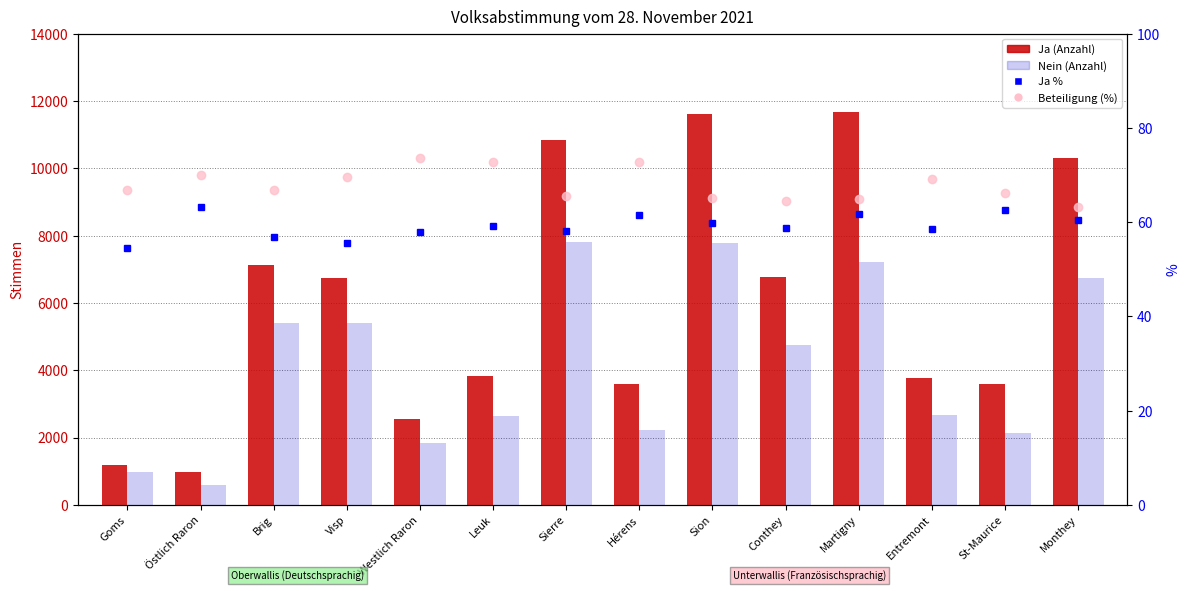

Reading right to left, extract all data points from this chart.

Ja: 10316.0	3596.0	3766.0	11677.0	6772.0	11618.0	3576.0	10846.0	3818.0	2539.0	6742.0	7124.0	987.0	1178.0
Nein: 6751.0	2146.0	2669.0	7211.0	4748.0	7783.0	2234.0	7819.0	2627.0	1847.0	5389.0	5400.0	577.0	984.0
Ja %: 60.4	62.6	58.5	61.8	58.8	59.9	61.5	58.1	59.2	57.9	55.6	56.9	63.1	54.5
Beteiligung (%): 63.1	66.3	69.2	65.0	64.5	65.2	72.7	65.6	72.8	73.5	69.5	66.8	70.0	66.9